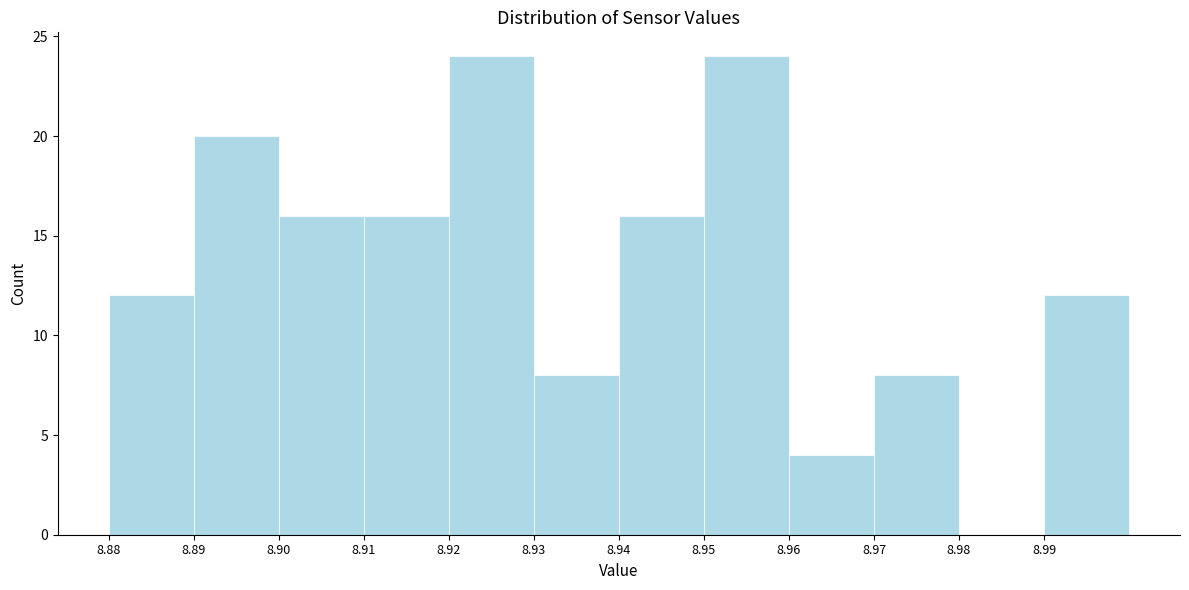

Reading left to right, list every bar in this chart as the range it spans on the x-axis followed by its height. The values are not printed on the chart, so give them approximately, as read against the axis.

8.88 to 8.89: 12
8.89 to 8.90: 20
8.90 to 8.91: 16
8.91 to 8.92: 16
8.92 to 8.93: 24
8.93 to 8.94: 8
8.94 to 8.95: 16
8.95 to 8.96: 24
8.96 to 8.97: 4
8.97 to 8.98: 8
8.98 to 8.99: 0
8.99 to 9.00: 12